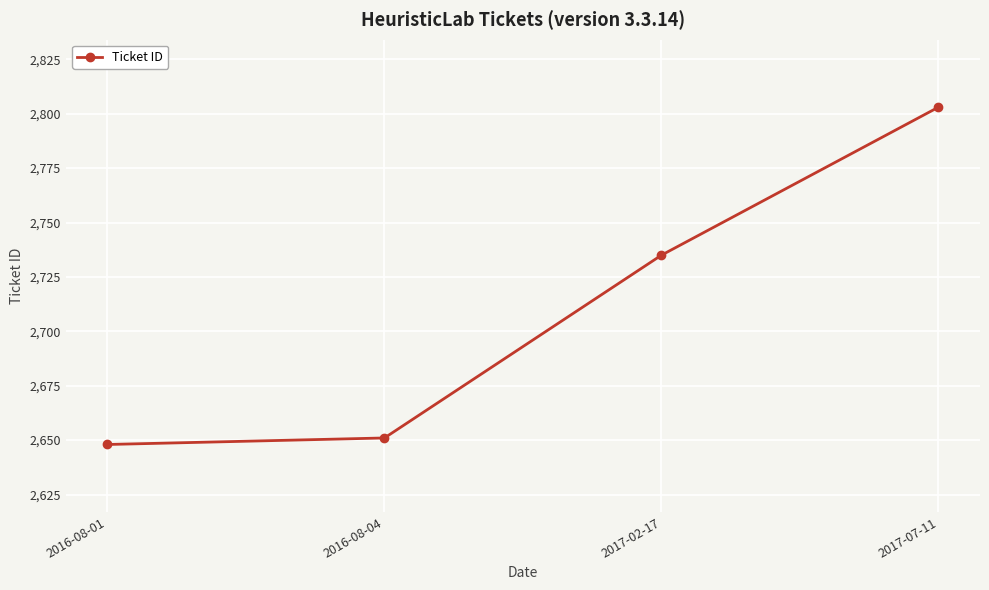

How many series are shown in this chart?

1